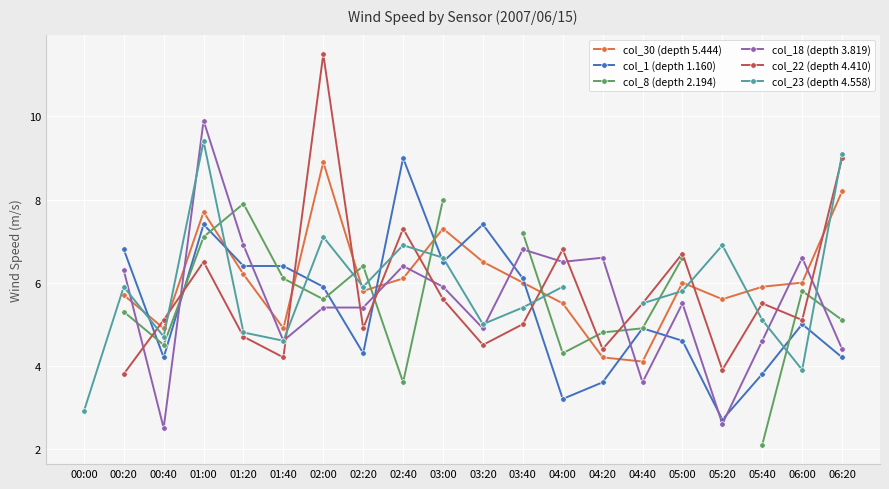

What is the difference between the maximum and minimum values in the col_23 (depth 4.558) series?

6.5